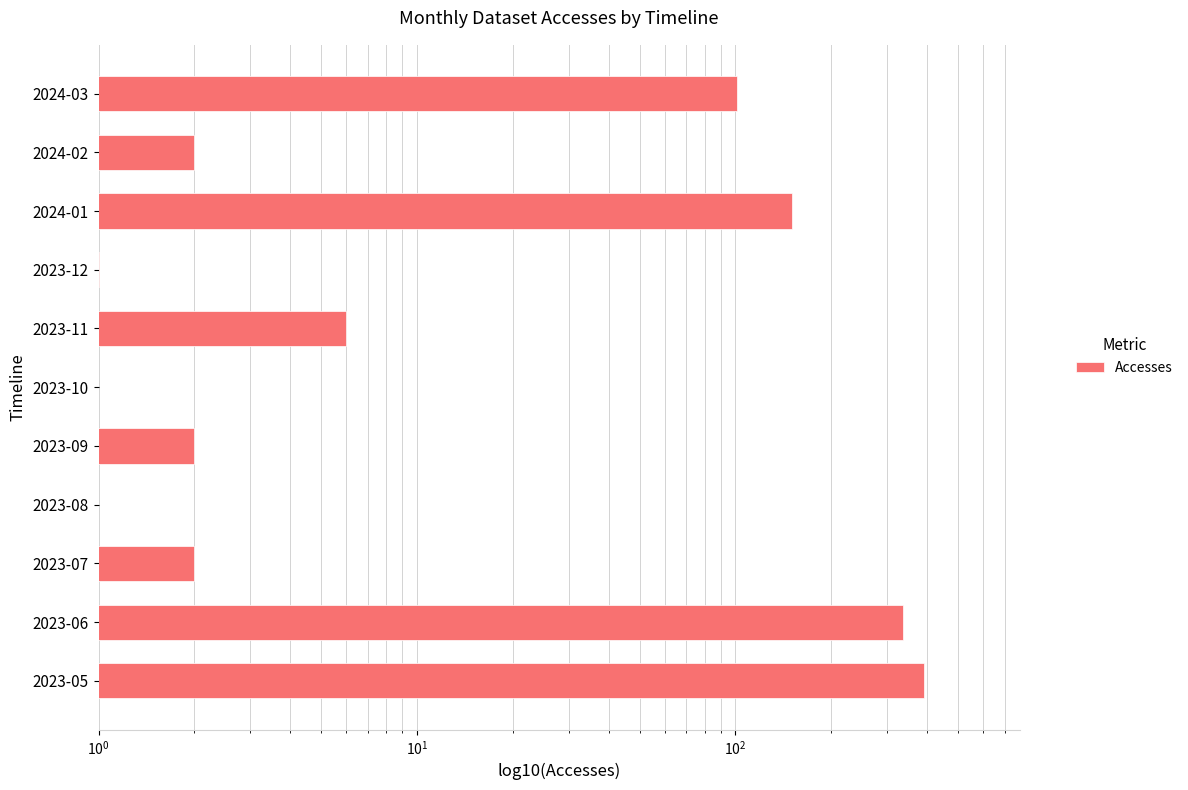

Reading left to right, transcribe all the data shown in this chart.

390.0	335.0	2.0	0.5	2.0	0.5	6.0	1.0	150.0	2.0	101.0